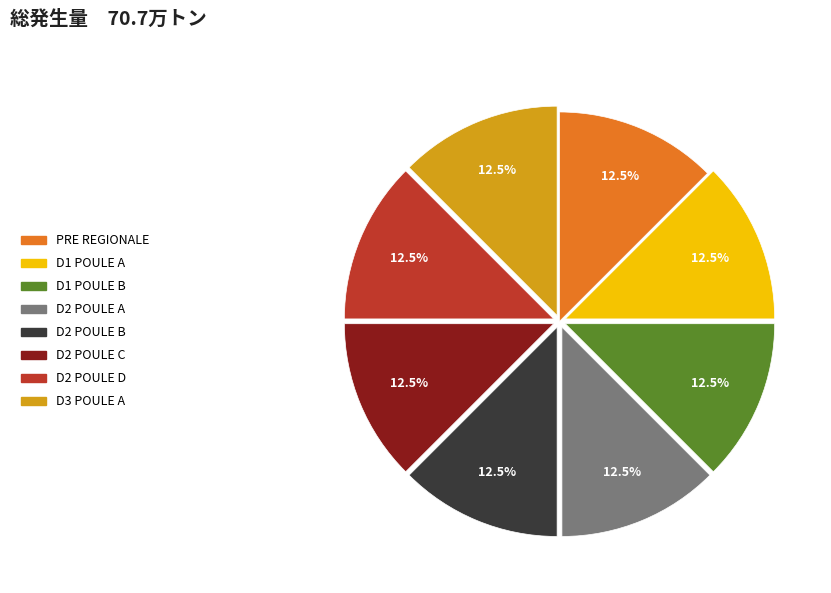

What is the ratio of the value at D2 POULE C to the value at D1 POULE B?

1.0